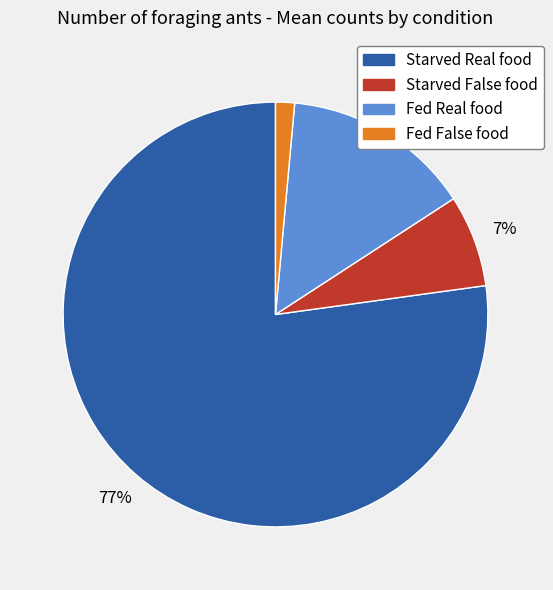

The Fed Real food slice represents 27% of the pie. True or false?

False